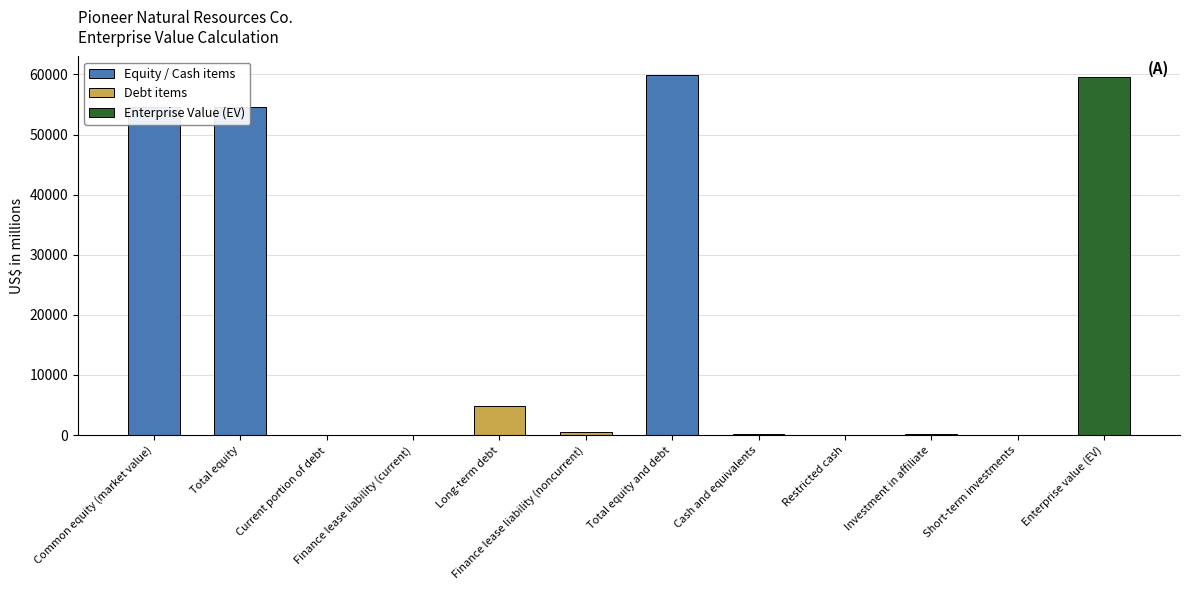

Are the bars grouped side by side (vs. stacked)?

No